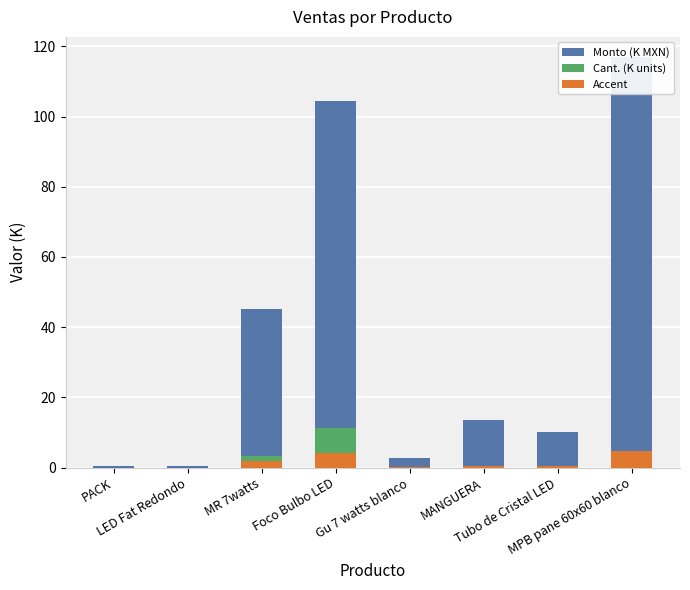

Where is Monto (K MXN) nearest to the value 58?

MR 7watts